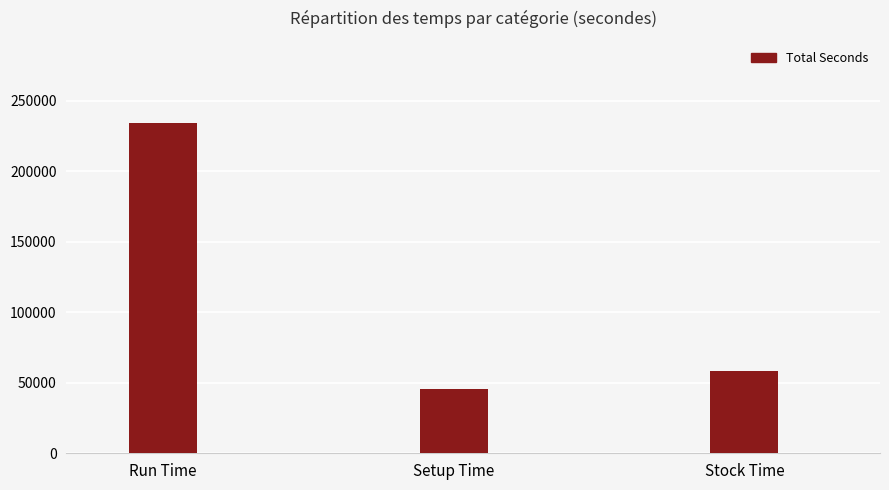

What is the ratio of the value at Run Time to the value at Stock Time?

4.0